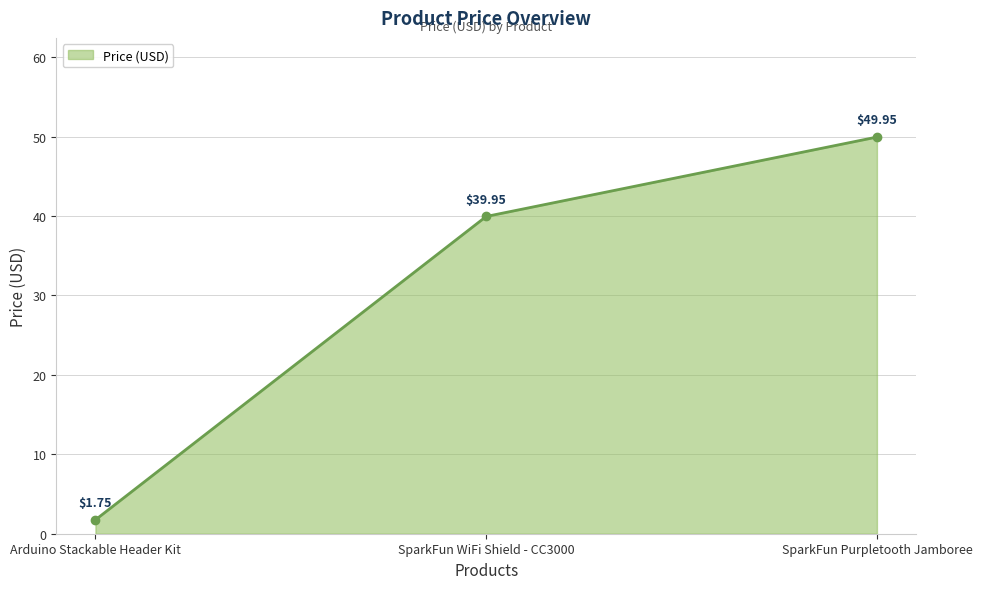

What is the difference between the values at SparkFun Purpletooth Jamboree and Arduino Stackable Header Kit?

48.2